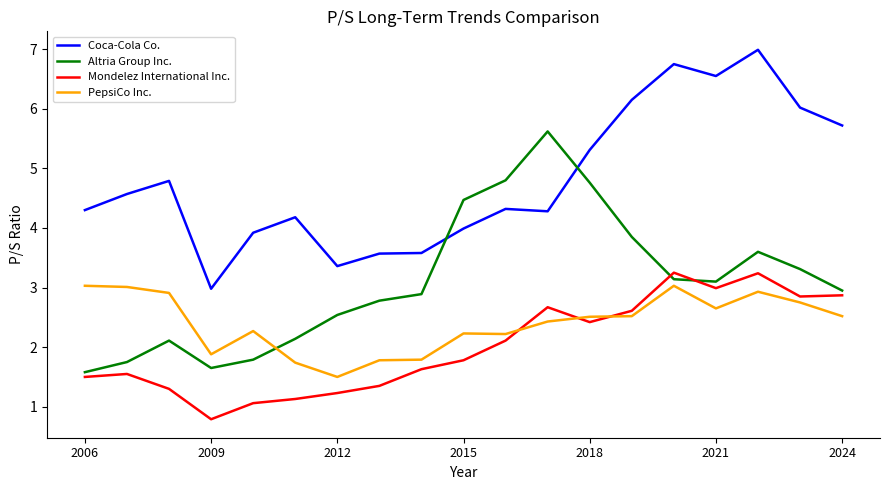

In PepsiCo Inc., how many points are higher than both neighbors (excluding endpoints)?

4